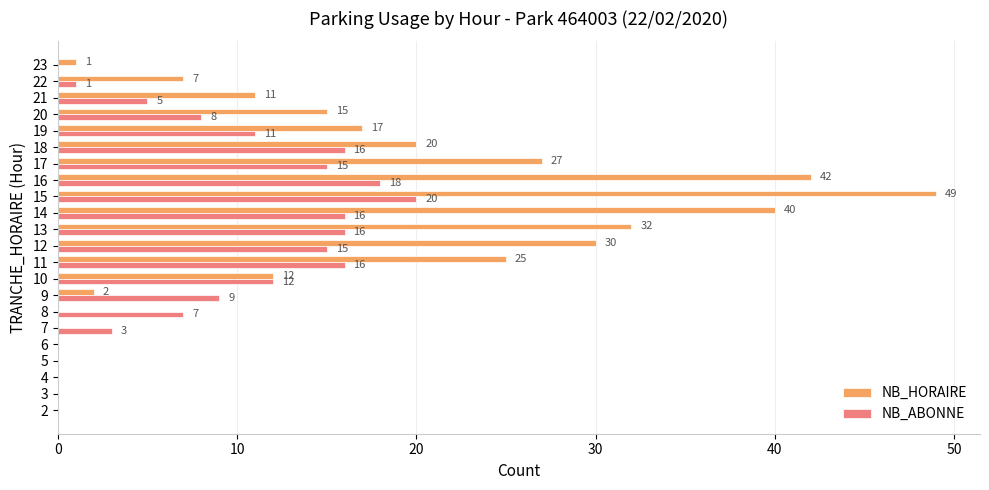

Is the value of NB_ABONNE at 12 greater than the value of NB_HORAIRE at 23?

Yes